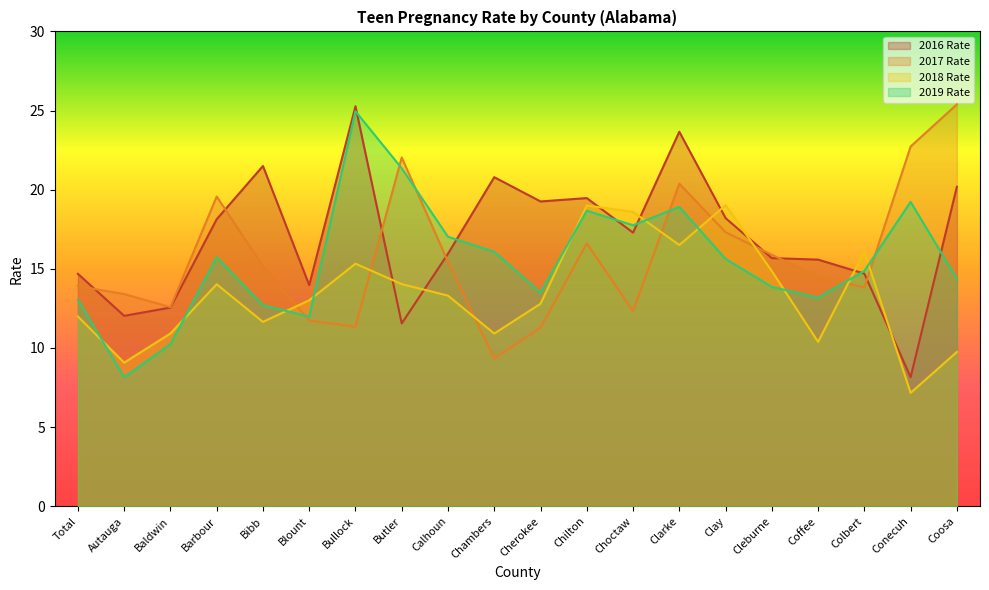

Does the chart display data point markers on the line(s)?

No